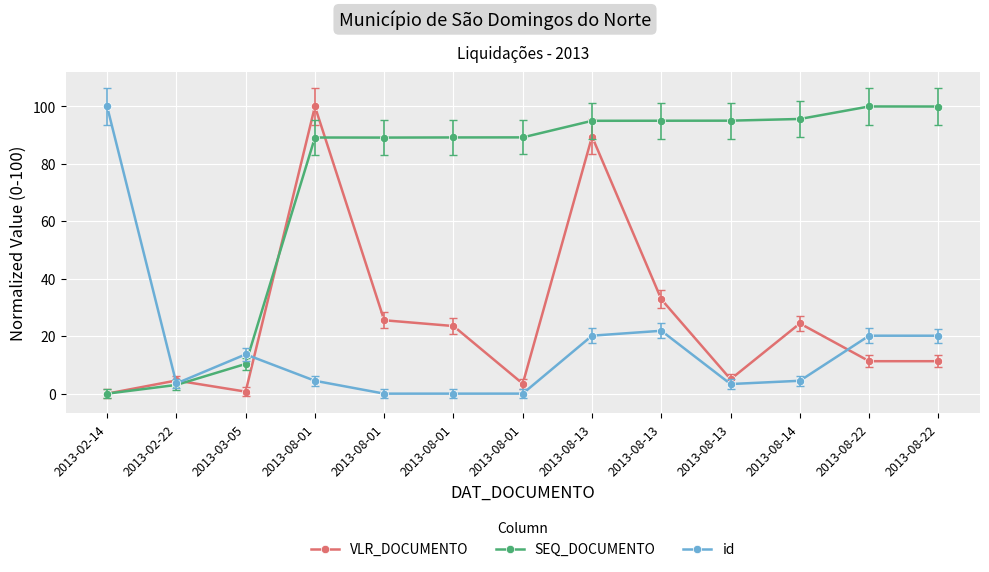

Reading left to right, extract all data points from this chart.

VLR_DOCUMENTO: 2013-02-14=0.0	2013-02-22=4.6	2013-03-05=0.7	2013-08-01=100.0	2013-08-01=25.6	2013-08-01=23.5	2013-08-01=3.5	2013-08-13=89.5	2013-08-13=32.8	2013-08-13=5.0	2013-08-14=24.4	2013-08-22=11.3	2013-08-22=11.3
SEQ_DOCUMENTO: 2013-02-14=0.0	2013-02-22=3.0	2013-03-05=10.3	2013-08-01=89.2	2013-08-01=89.2	2013-08-01=89.2	2013-08-01=89.2	2013-08-13=95.0	2013-08-13=95.0	2013-08-13=95.1	2013-08-14=95.6	2013-08-22=100.0	2013-08-22=100.0
id: 2013-02-14=100.0	2013-02-22=3.6	2013-03-05=13.7	2013-08-01=4.5	2013-08-01=0.0	2013-08-01=0.0	2013-08-01=0.0	2013-08-13=20.2	2013-08-13=21.9	2013-08-13=3.3	2013-08-14=4.5	2013-08-22=20.2	2013-08-22=20.2